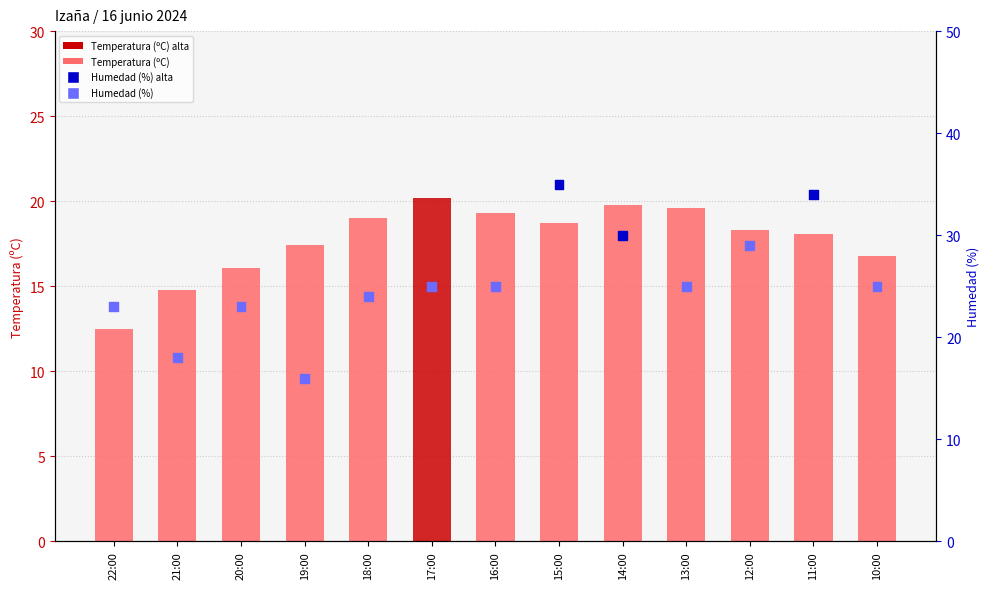

Which series contains the highest Y value?

Humedad (%)